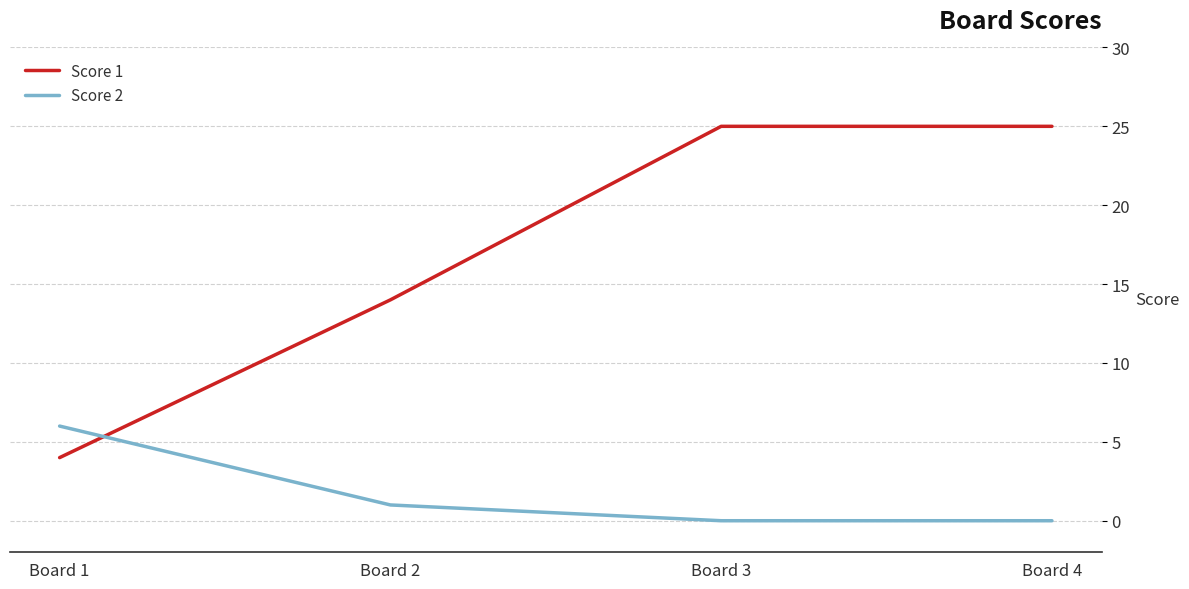

True or false: Score 1 and Score 2 cross at least once.

True